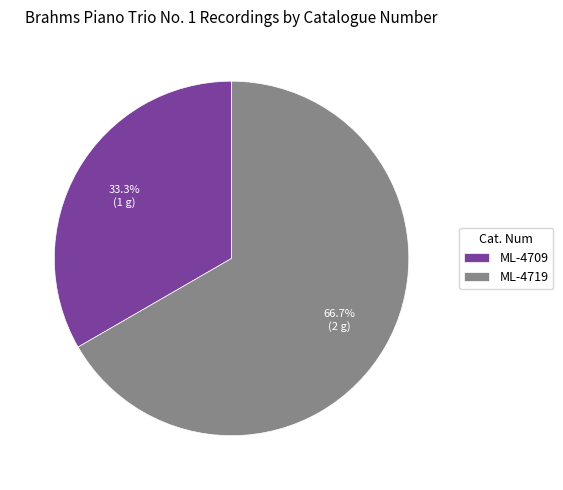

What is the largest slice in the pie chart?

ML-4719